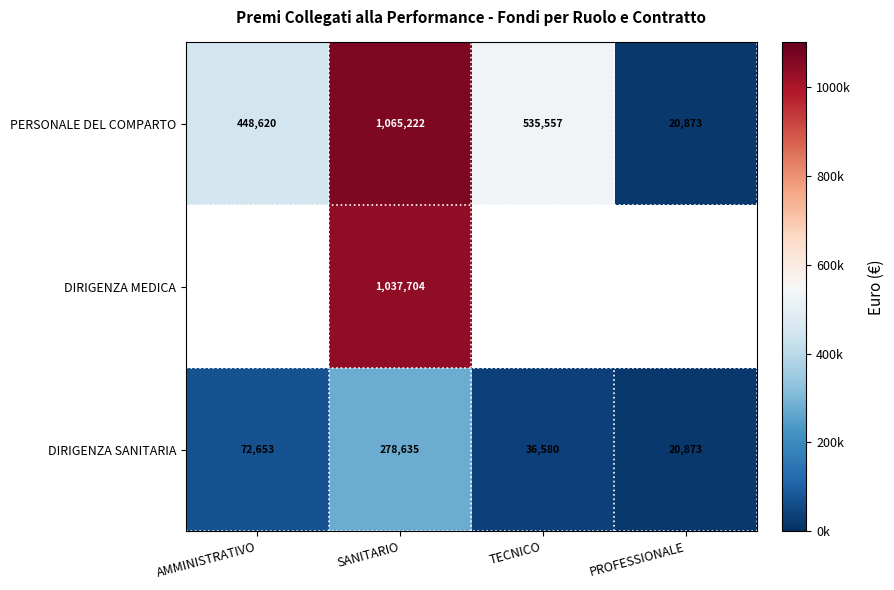

List the labels in order of DIRIGENZA SANITARIA value, largest first.

SANITARIO, AMMINISTRATIVO, TECNICO, PROFESSIONALE